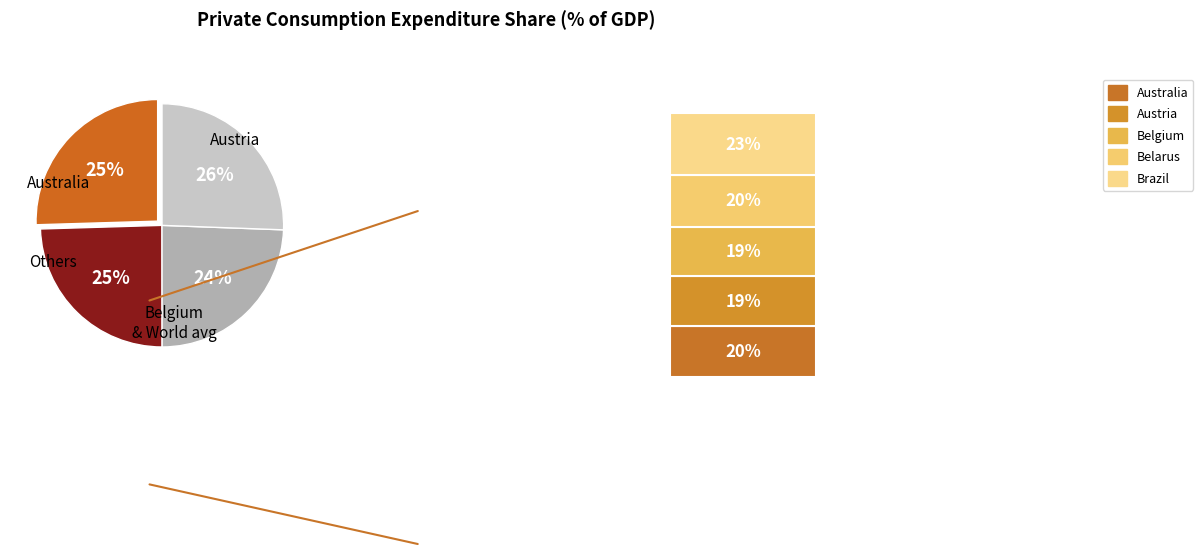

Does Australia represent more than half of the total?

No